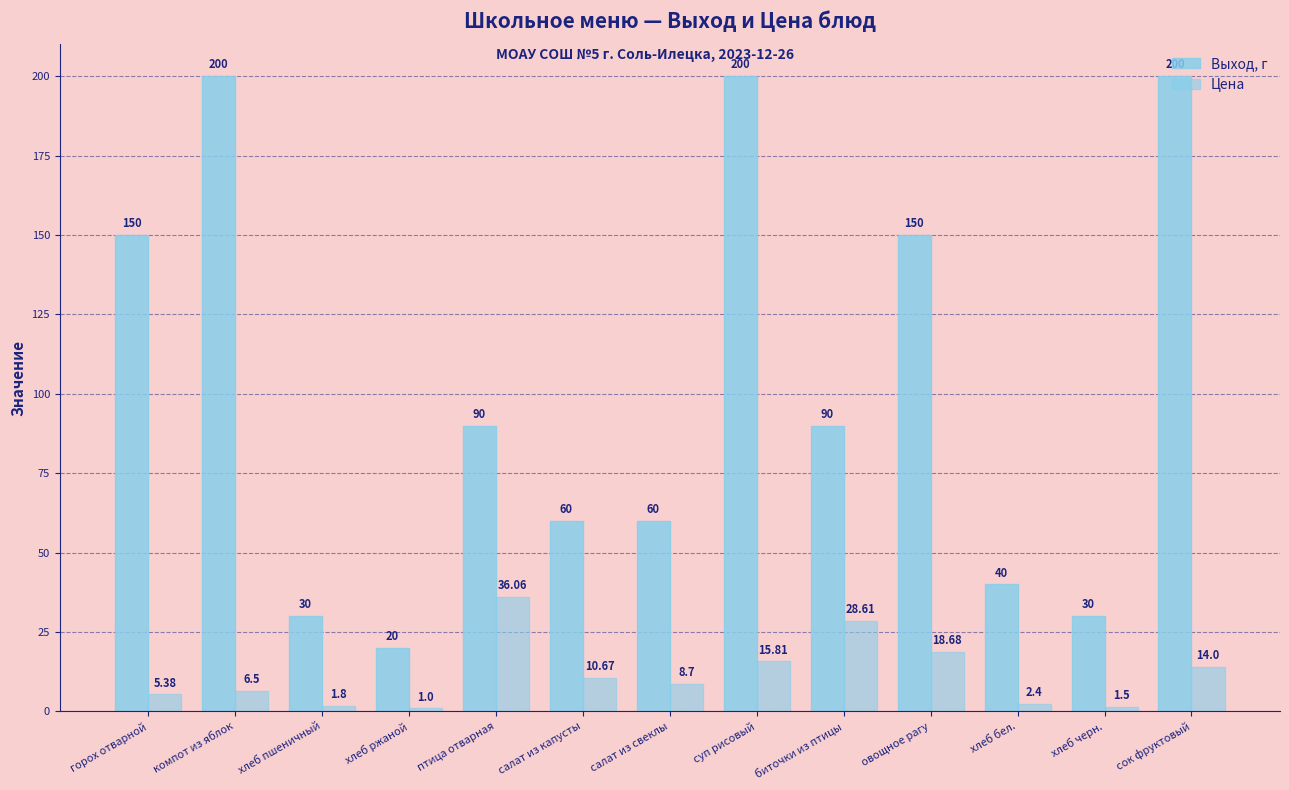

What is the label of the 10th bar from the left?

овощное рагу